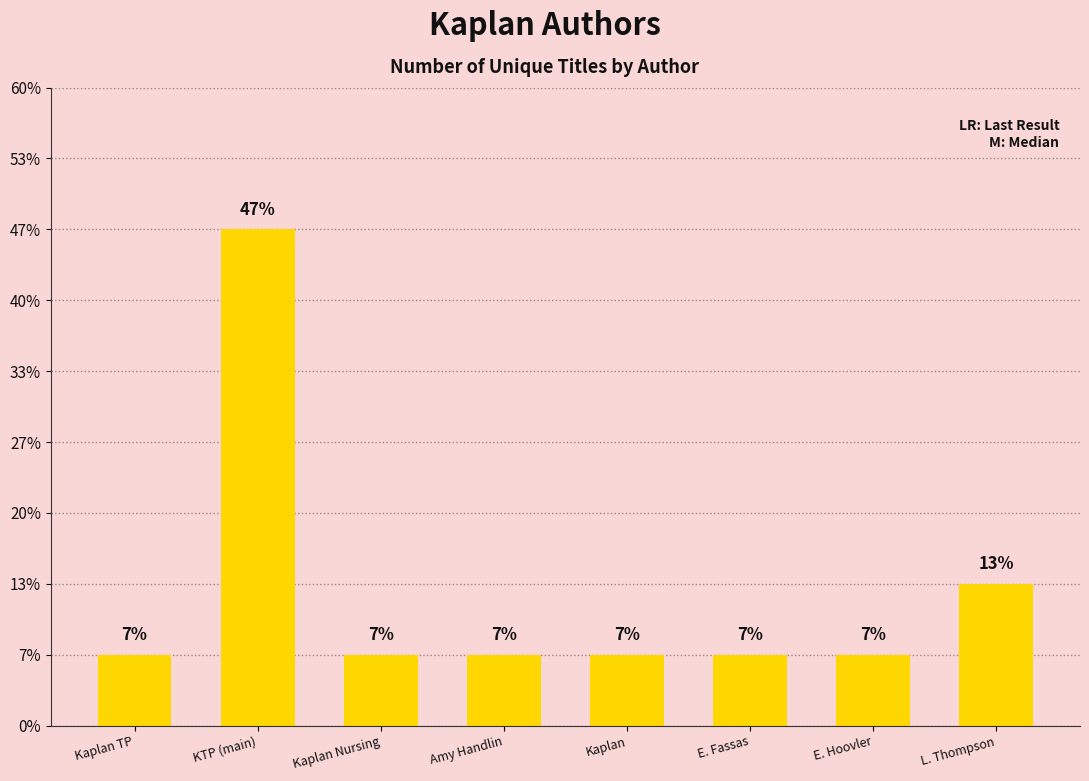

What is the label of the 4th bar from the left?

Amy Handlin